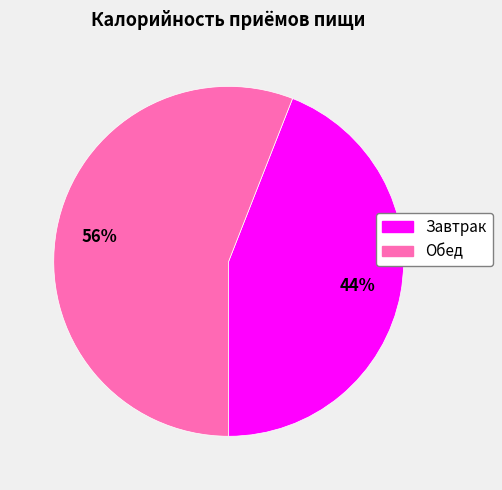

To the nearest percent, what portion does Обед represent?

56%